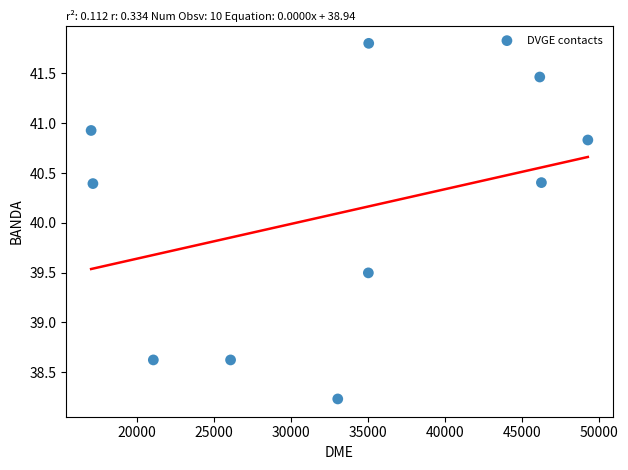

What is the average X value?

32598.2